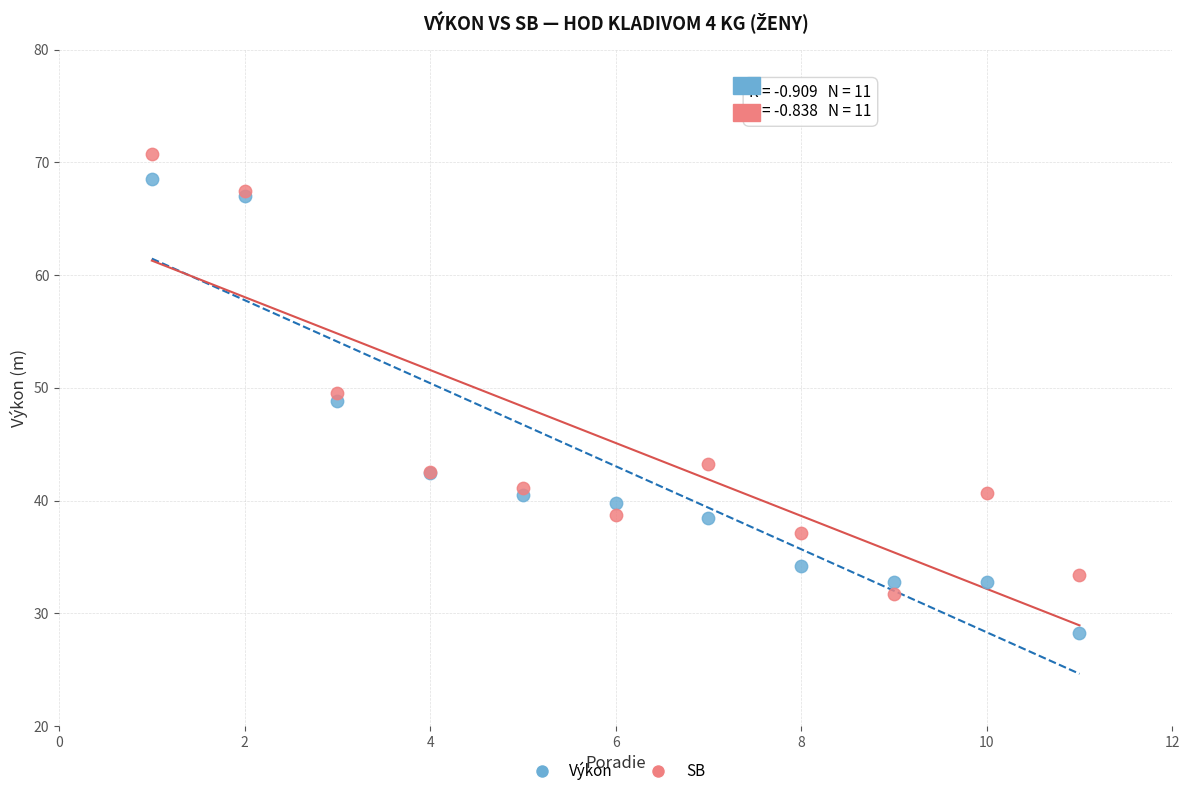

What are all the series names shown in the legend?

Výkon, SB